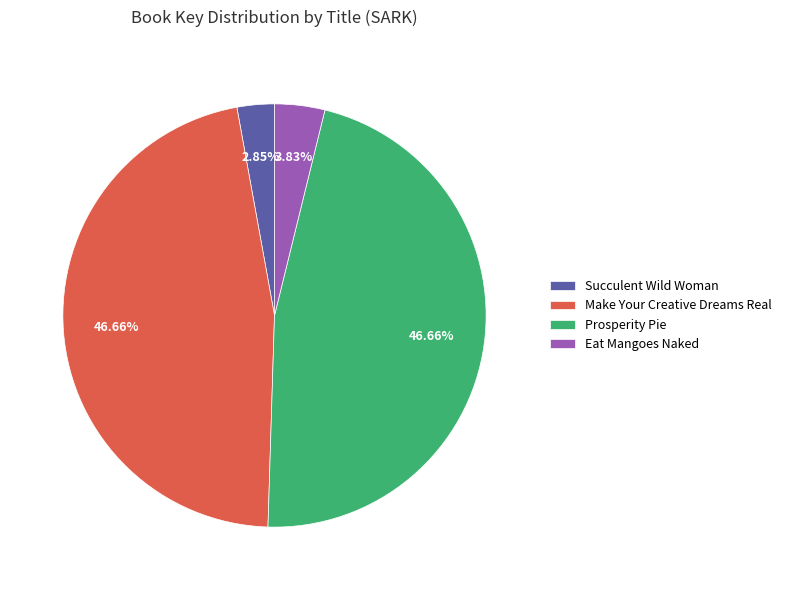

To the nearest percent, what is the difference between the Make Your Creative Dreams Real and Succulent Wild Woman slice percentages?

44%